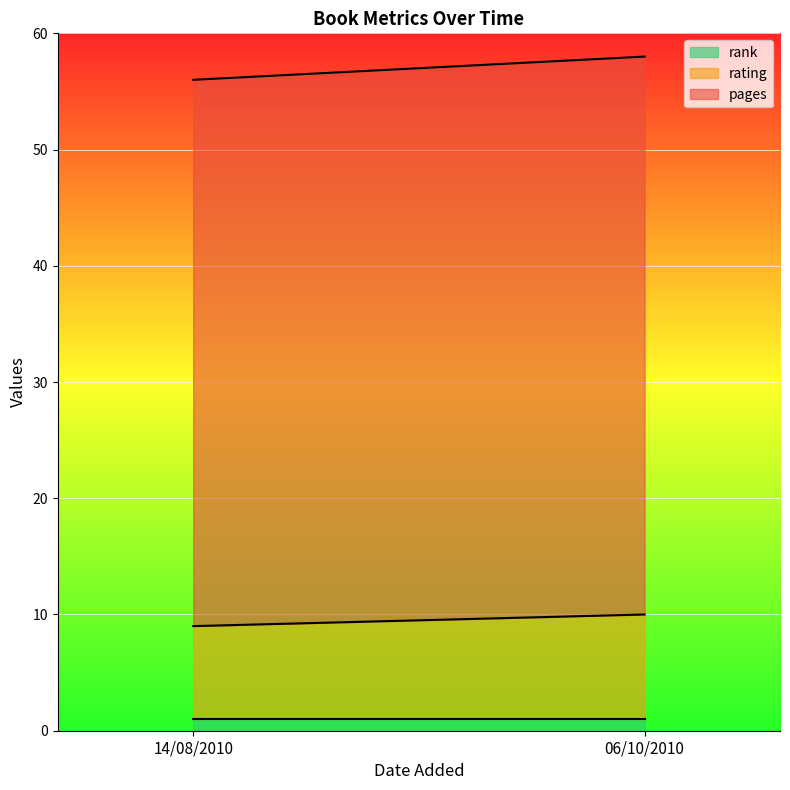

What is the greatest value displayed?

48